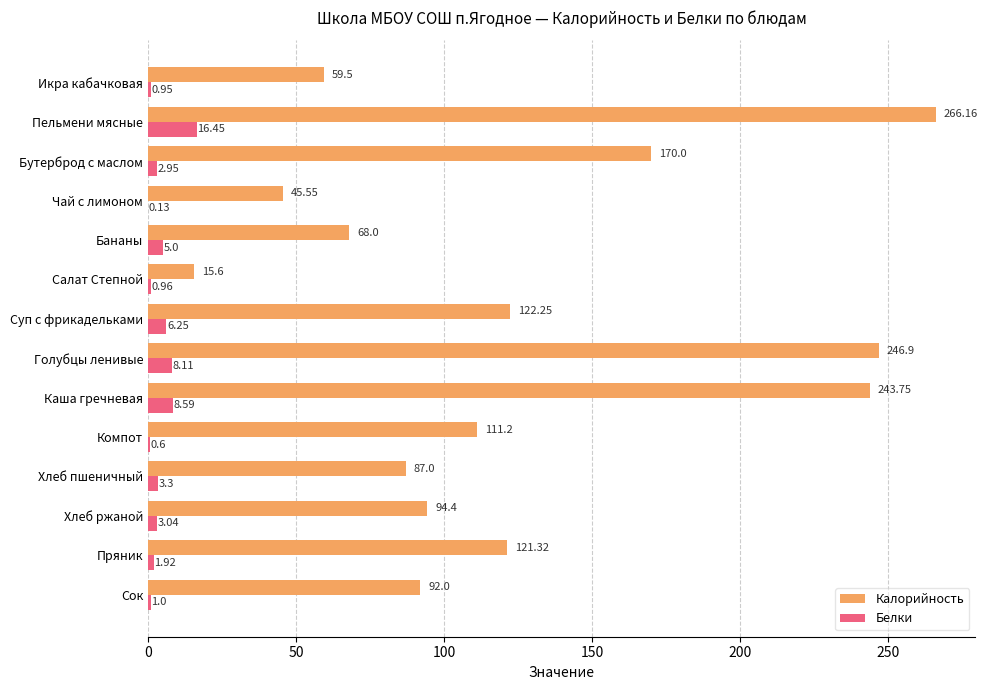

Which category has the highest value across all series?

Пельмени мясные